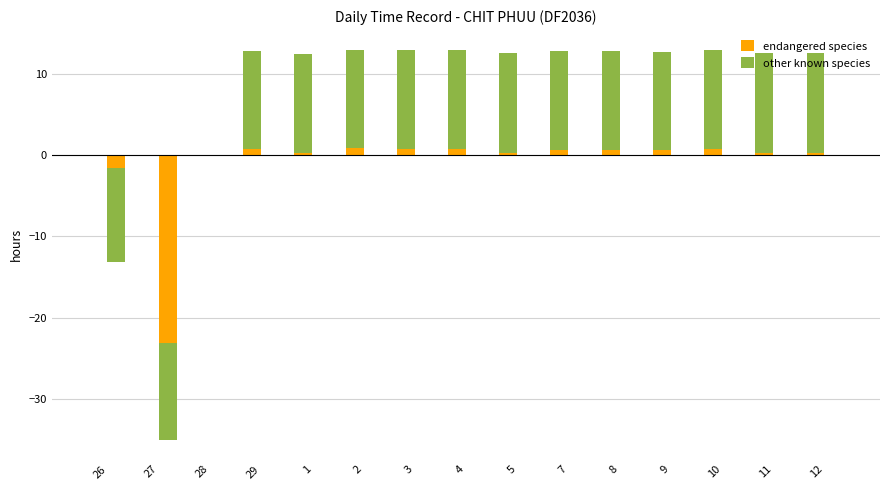

True or false: other known species has a value of 20.4 at 12.

False